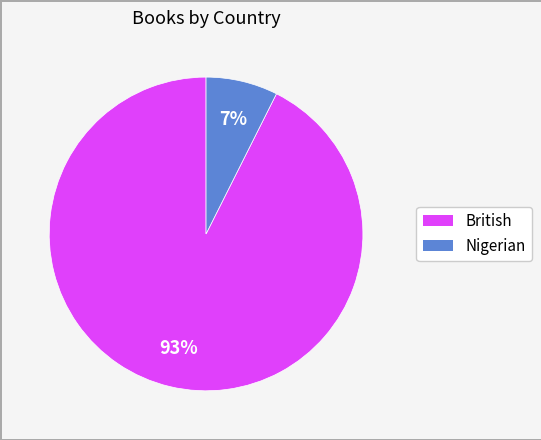

What percentage is the British slice, to the nearest percent?

93%